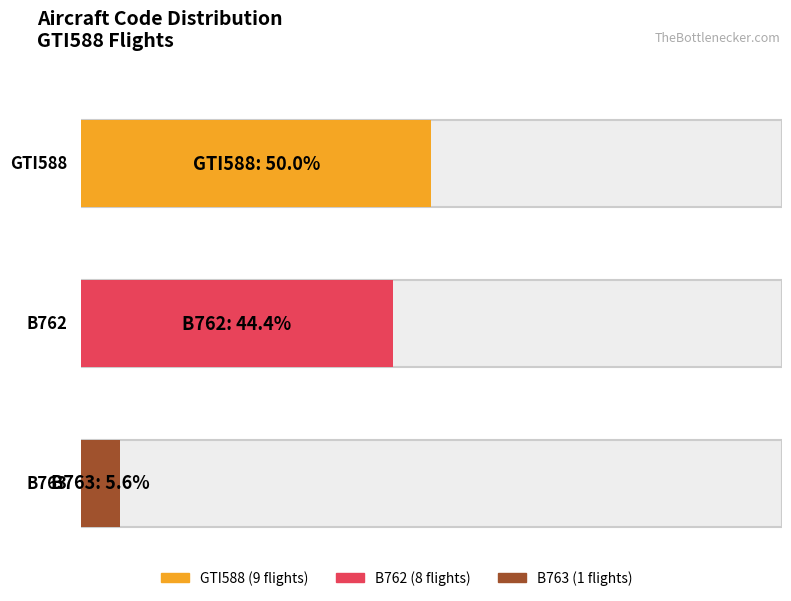

What is the highest value of the B762 series?

8